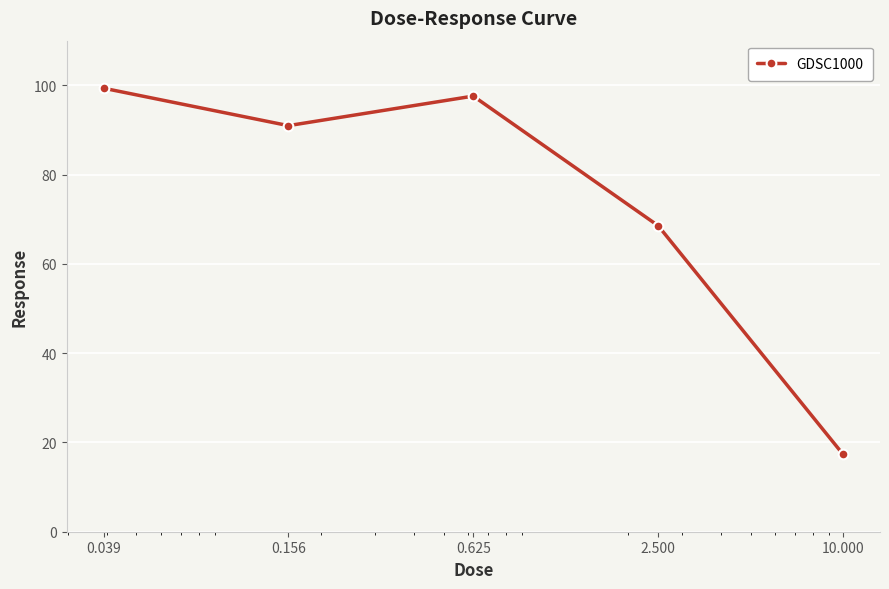

What is the maximum value shown in the chart?

99.4